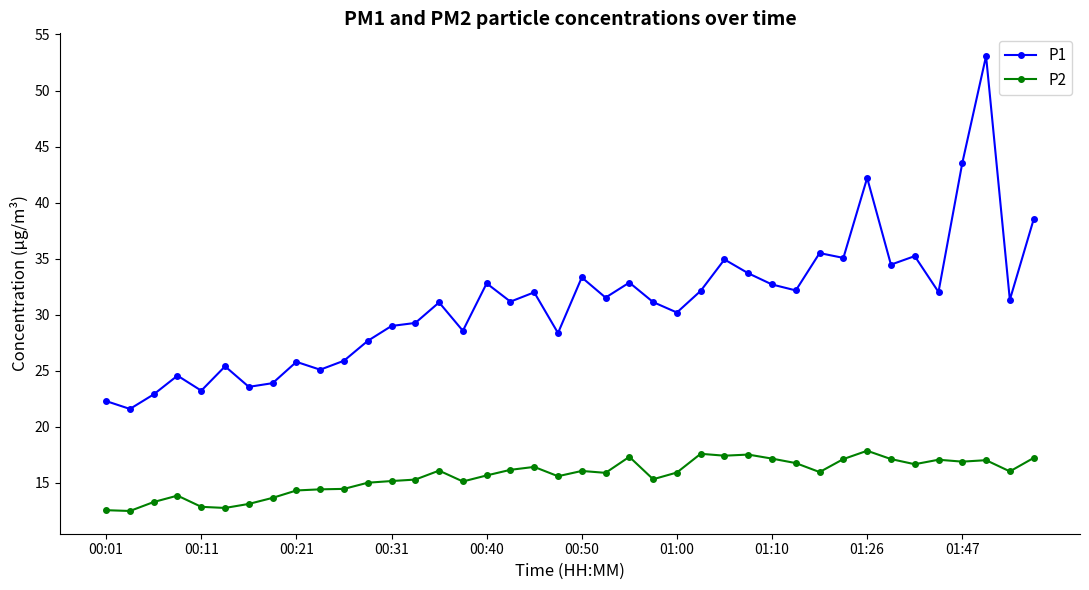

True or false: P1 and P2 intersect in this chart.

False